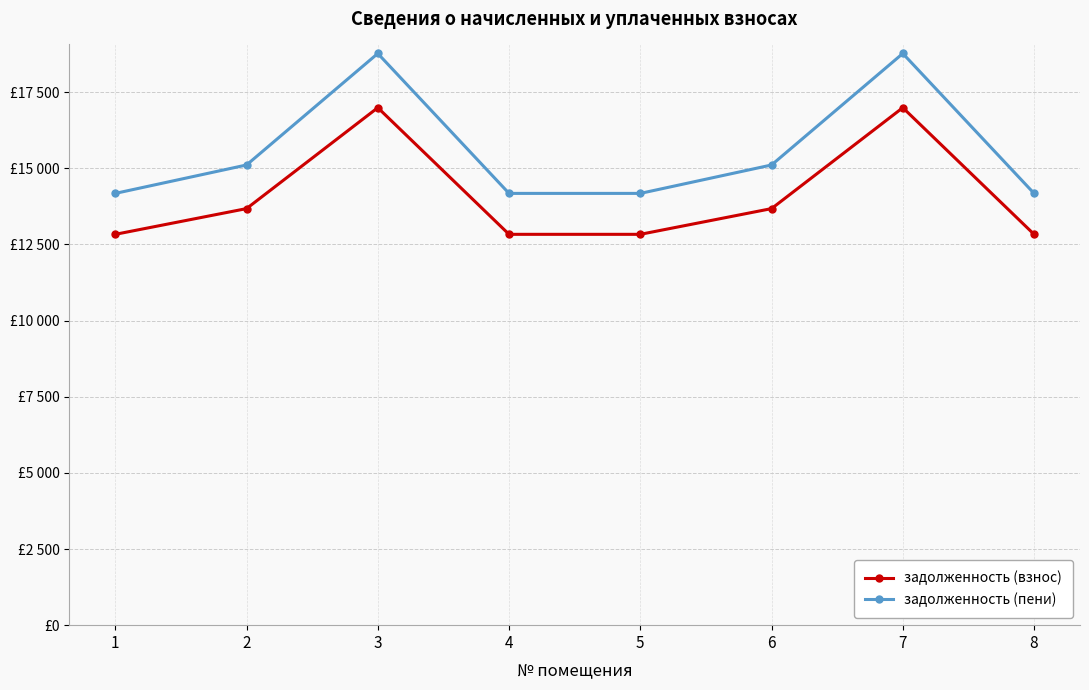

Does the chart have visible grid lines?

Yes